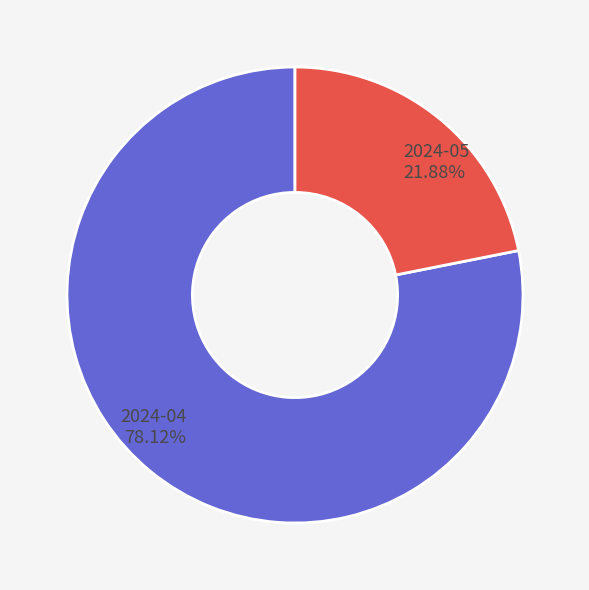

How many segments does this pie chart have?

2